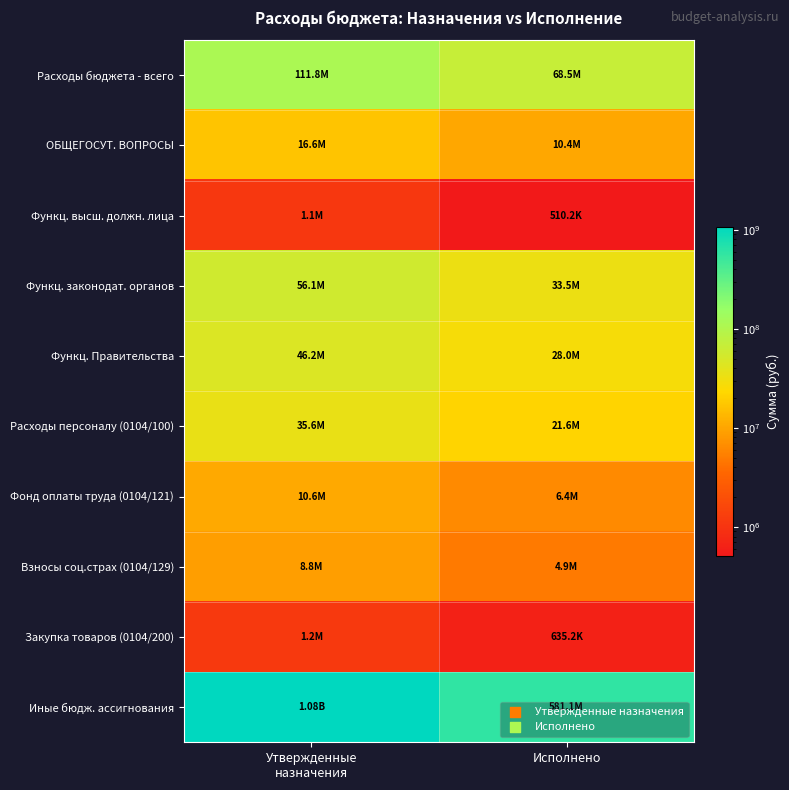

Reading right to left, what are all the values shown in this chart?

Расходы бюджета - всего: Исполнено=68456042.7	Утвержденные
назначения=111756953.1
ОБЩЕГОСУТ. ВОПРОСЫ: Исполнено=10375861.4	Утвержденные
назначения=16617382.1
Функц. высш. должн. лица: Исполнено=510228.3	Утвержденные
назначения=1101000.0
Функц. законодат. органов: Исполнено=33514171.1	Утвержденные
назначения=56117647.0
Функц. Правительства: Исполнено=27999593.8	Утвержденные
назначения=46173439.9
Расходы персоналу (0104/100): Исполнено=21550765.4	Утвержденные
назначения=35585103.0
Фонд оплаты труда (0104/121): Исполнено=6422828.4	Утвержденные
назначения=10562336.9
Взносы соц.страх (0104/129): Исполнено=4879345.4	Утвержденные
назначения=8754412.0
Закупка товаров (0104/200): Исполнено=635231.9	Утвержденные
назначения=1156795.1
Иные бюдж. ассигнования: Исполнено=581051072.2	Утвержденные
назначения=1075863967.5